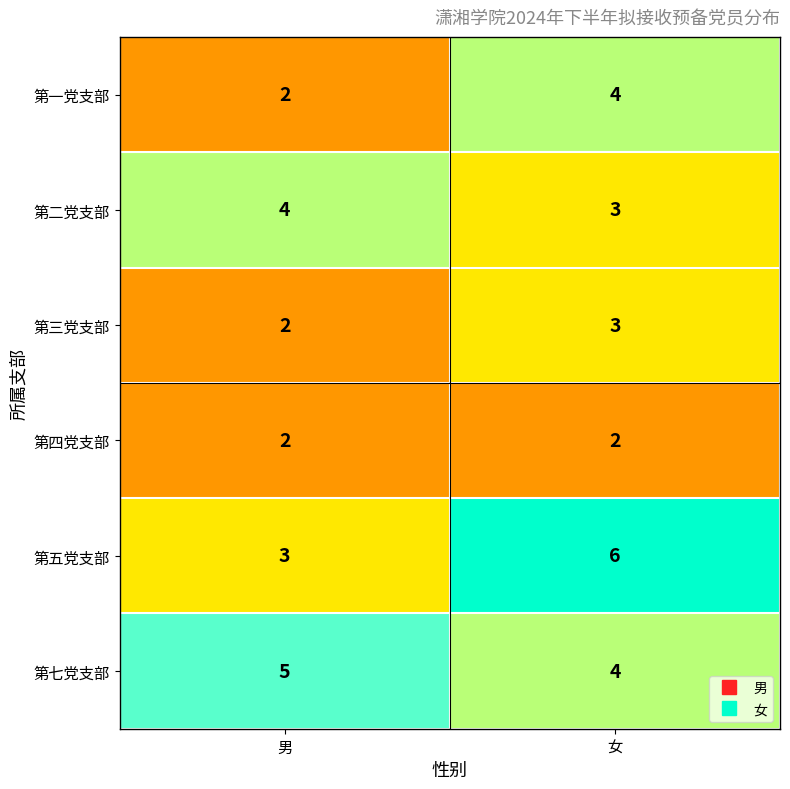

Which category has the highest value across all series?

女